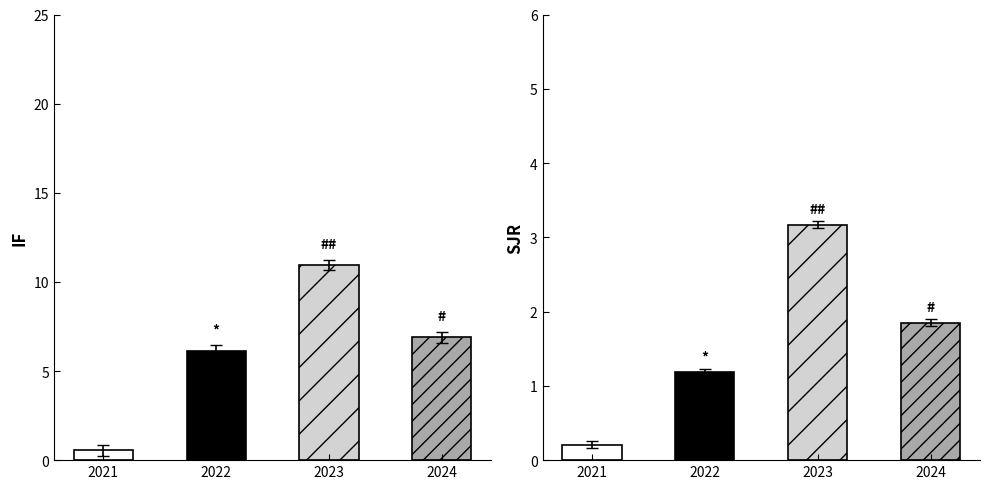

List the labels in order of IF value, smallest first.

2021, 2022, 2024, 2023